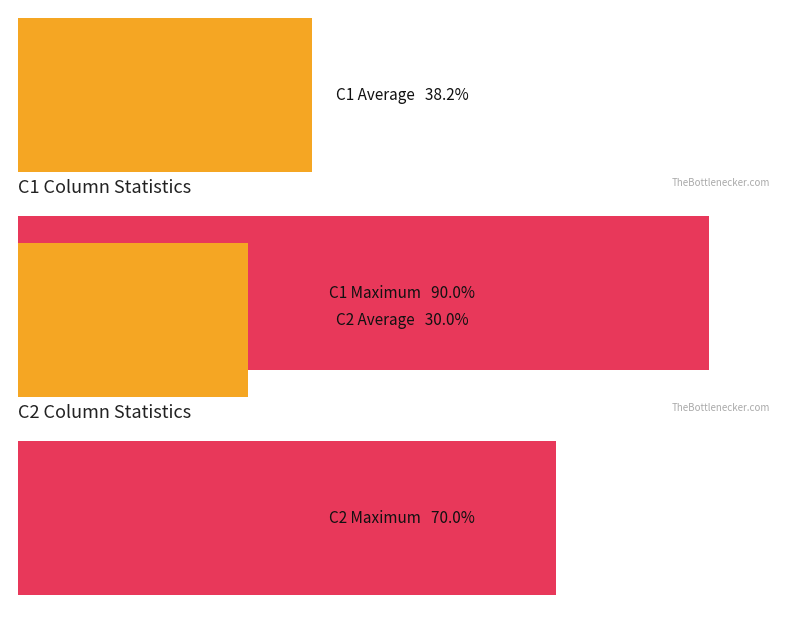

Which series has the widest spread of values?

C1